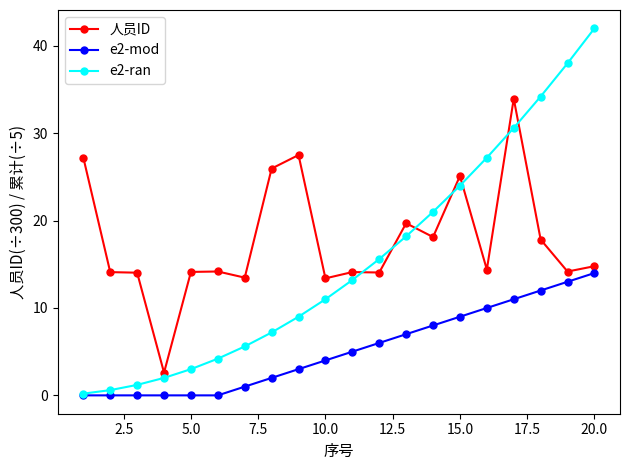

Which series has the largest range (max minus min)?

e2-ran